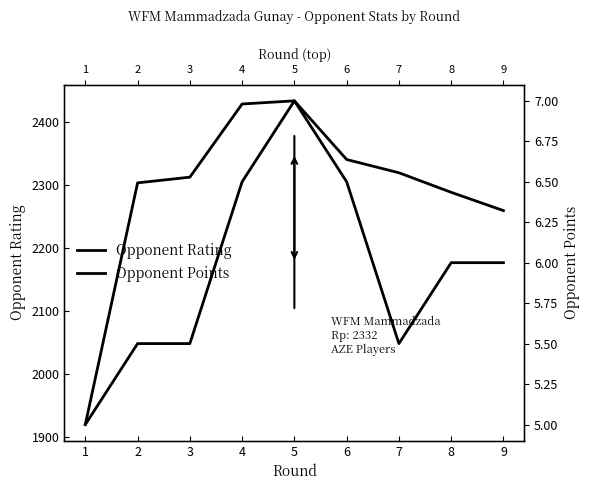

What is the difference between the maximum and minimum values in the Opponent Points series?

2.0